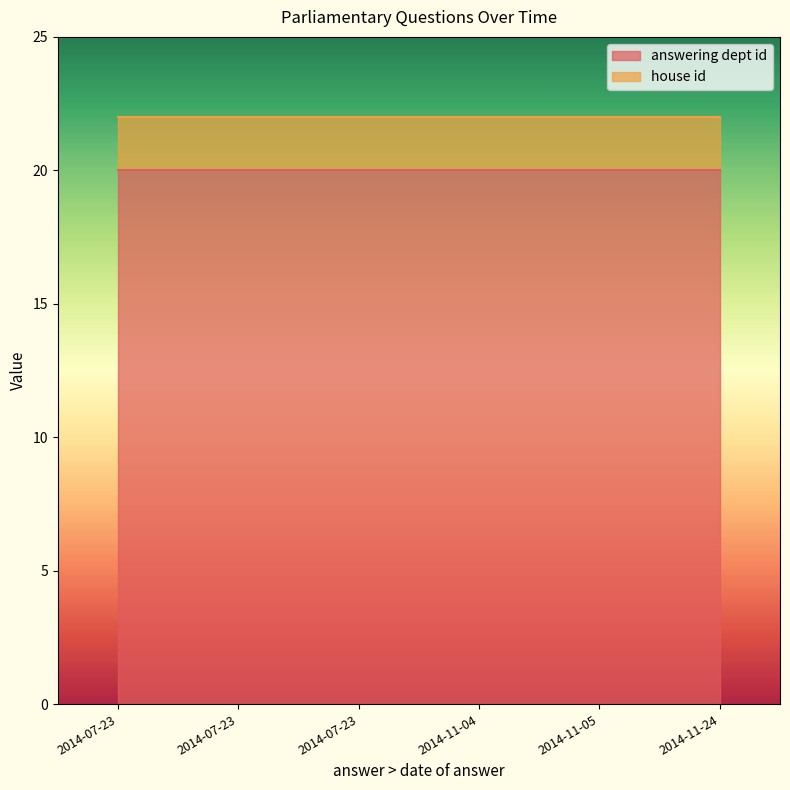

What are all the series names shown in the legend?

answering dept id, house id